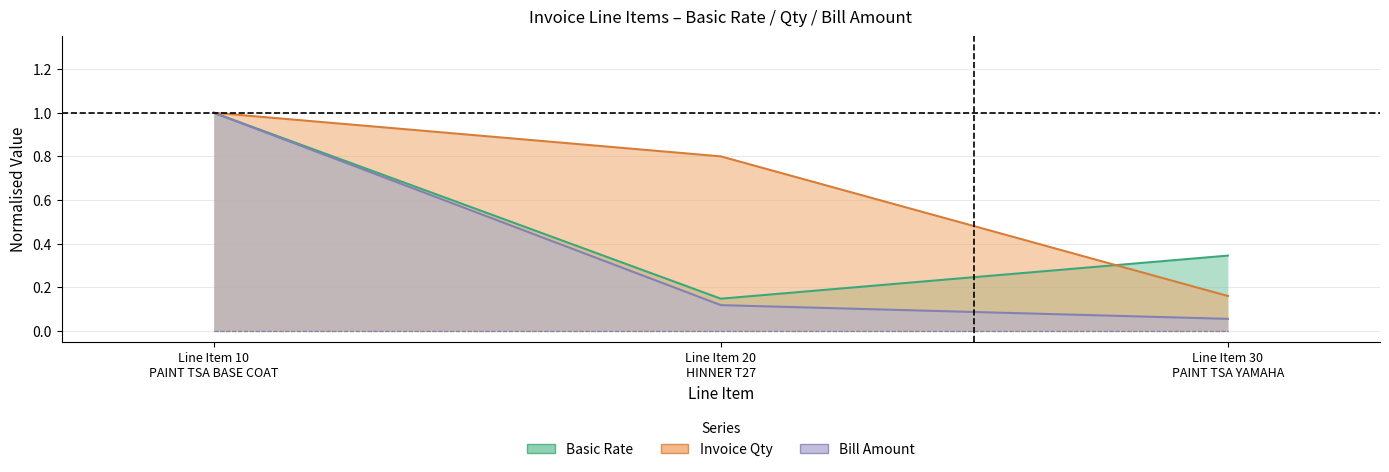

What is the smallest value displayed?

0.1